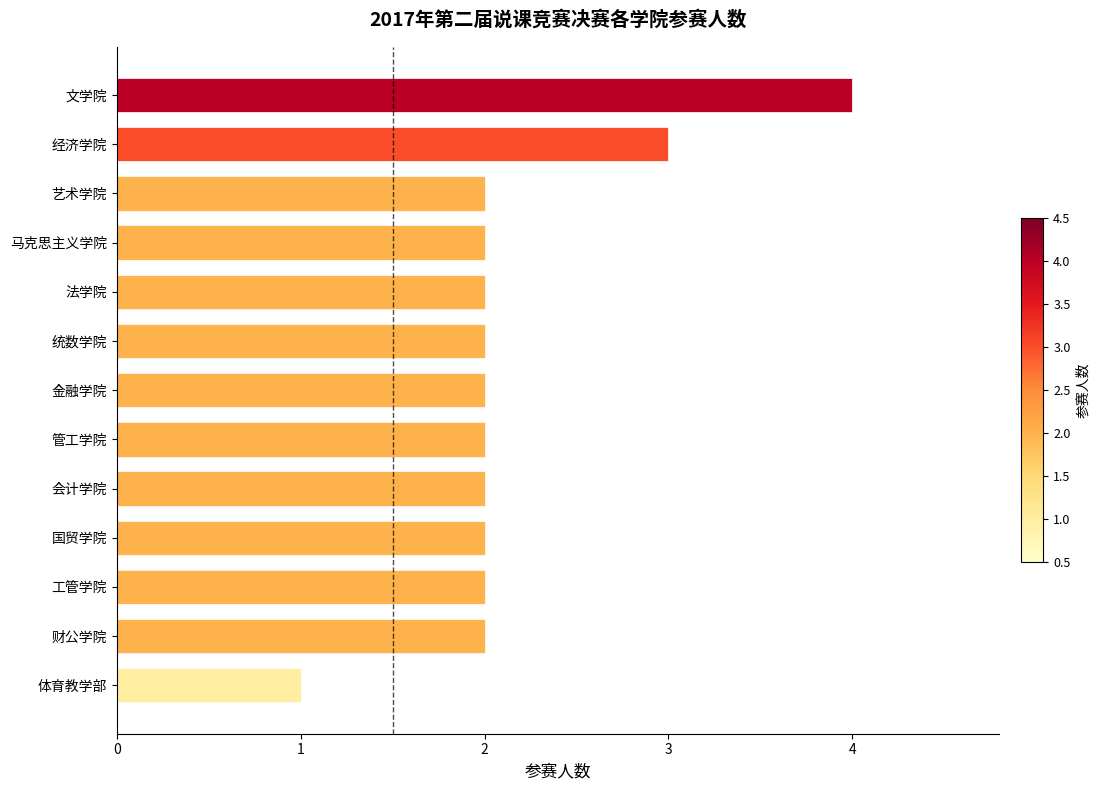

What is the difference between the maximum and second lowest values?

2